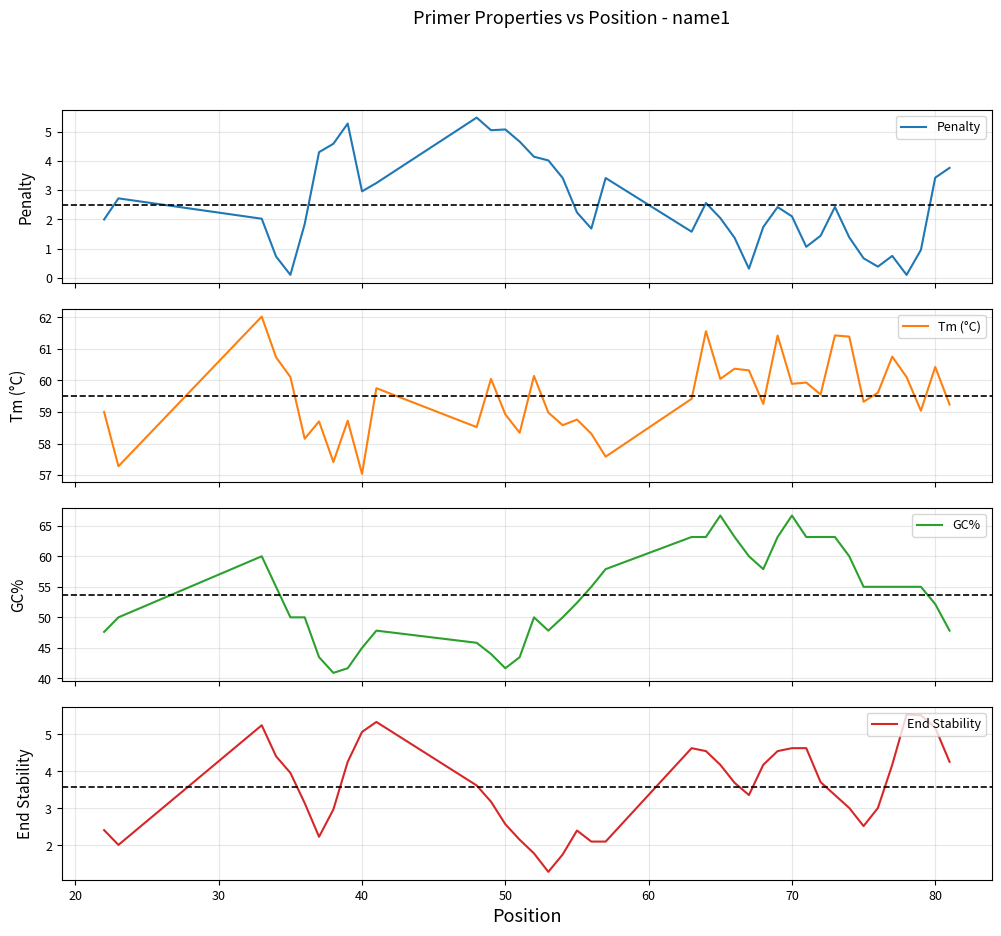

What is the highest value of the Tm (°C) series?

62.0